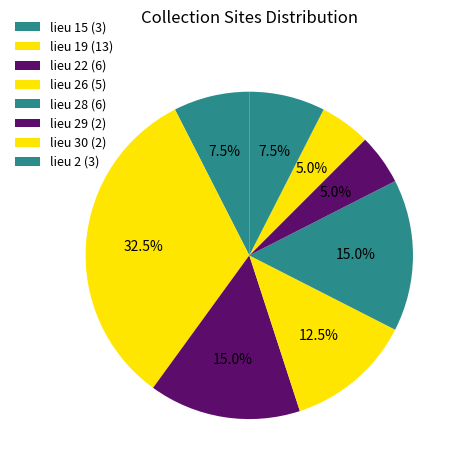

Does any single category account for the majority?

No